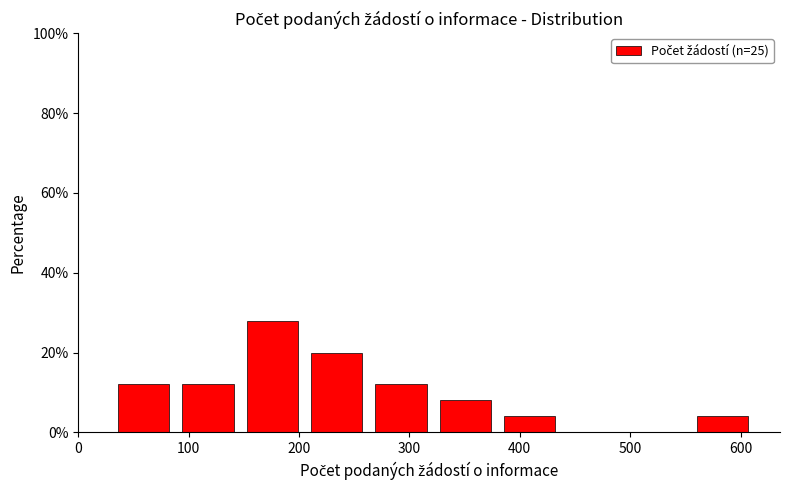

Reading left to right, list every bar in this chart as the range it spans on the x-axis followed by its height. Neither the bar edges nor the heights are printed on the chart, so give them approximately, as read against the axes.

30 to 90: 12
90 to 150: 12
150 to 200: 28
200 to 260: 20
260 to 320: 12
320 to 380: 8
380 to 440: 4
440 to 500: 0
500 to 550: 0
550 to 610: 4